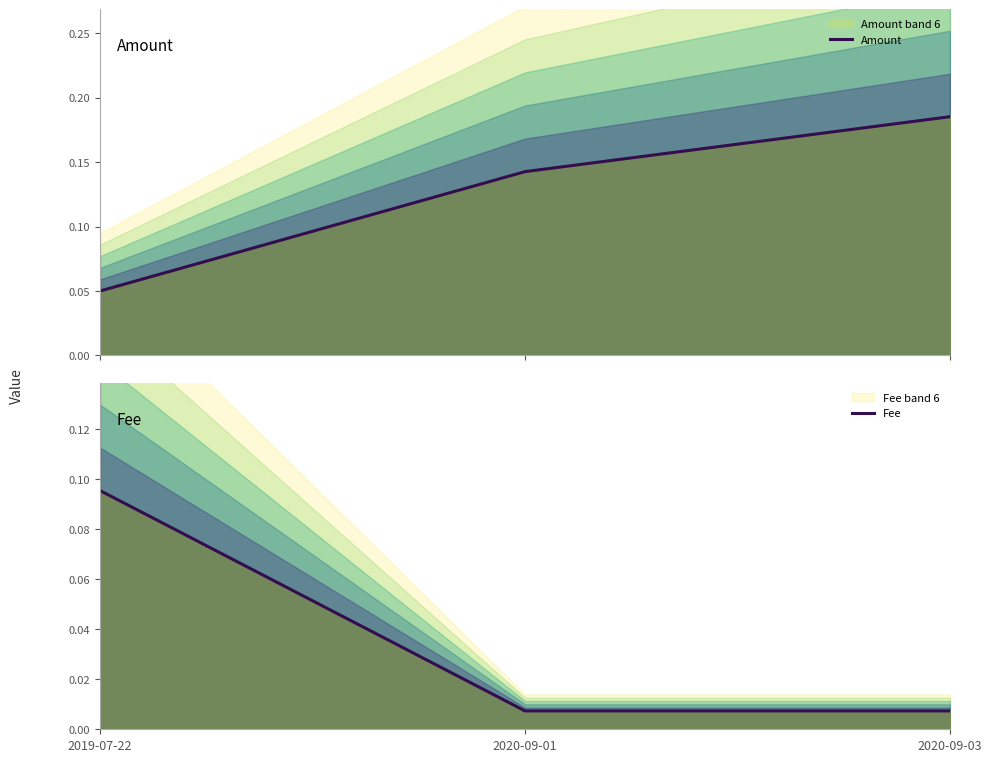

Reading left to right, list all the values displayed in this chart.

Amount: 2019-07-22=0.1	2020-09-01=0.1	2020-09-03=0.2
Fee: 2019-07-22=0.1	2020-09-01=0.0	2020-09-03=0.0